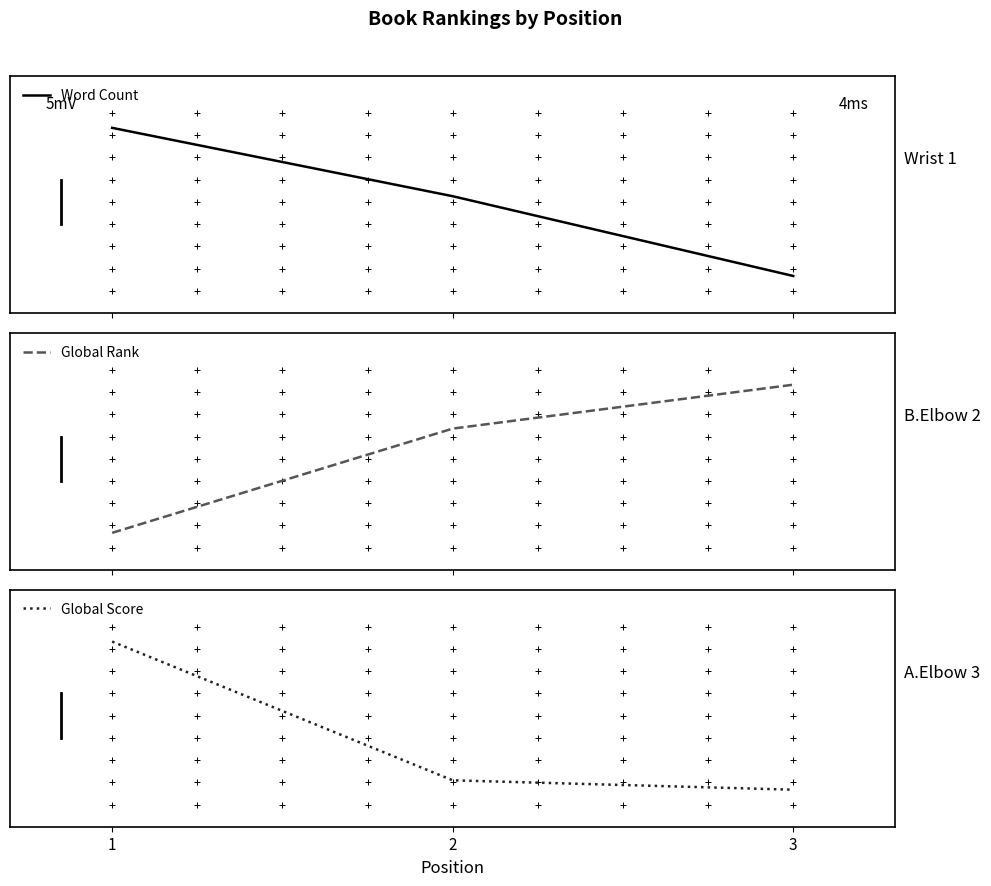

What is the sum of the Word Count values at 2 and 1?

270000